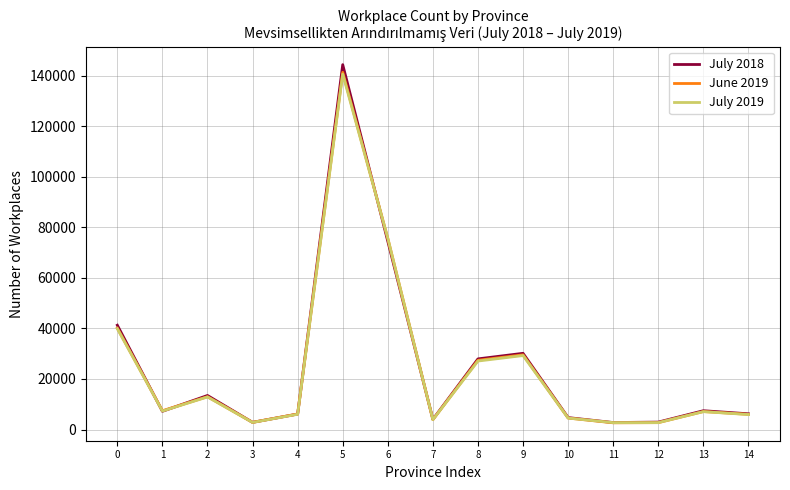

Is the value of June 2019 at 8 greater than the value of July 2018 at 13?

Yes